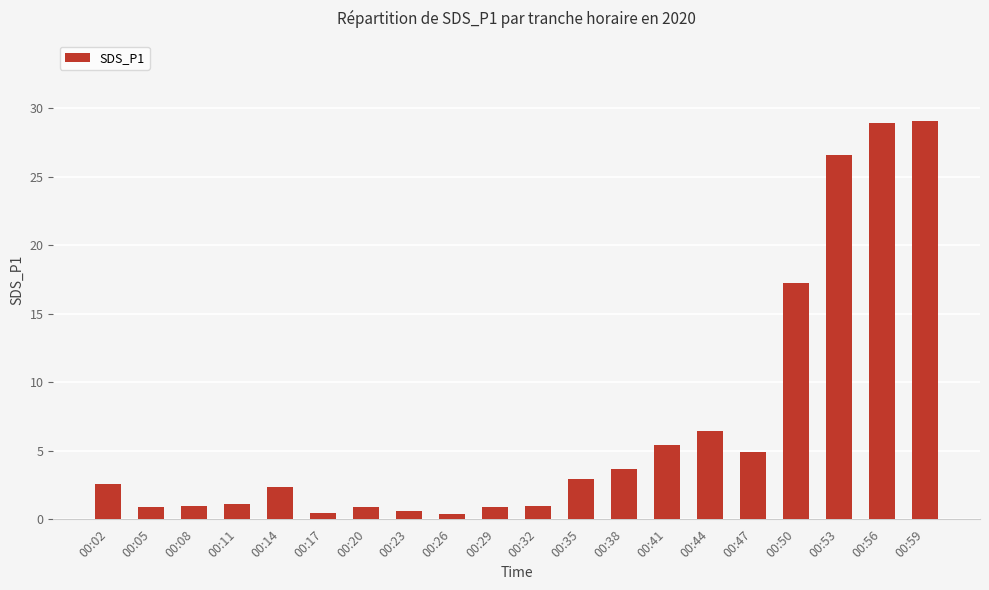

What is the smallest value displayed?

0.4